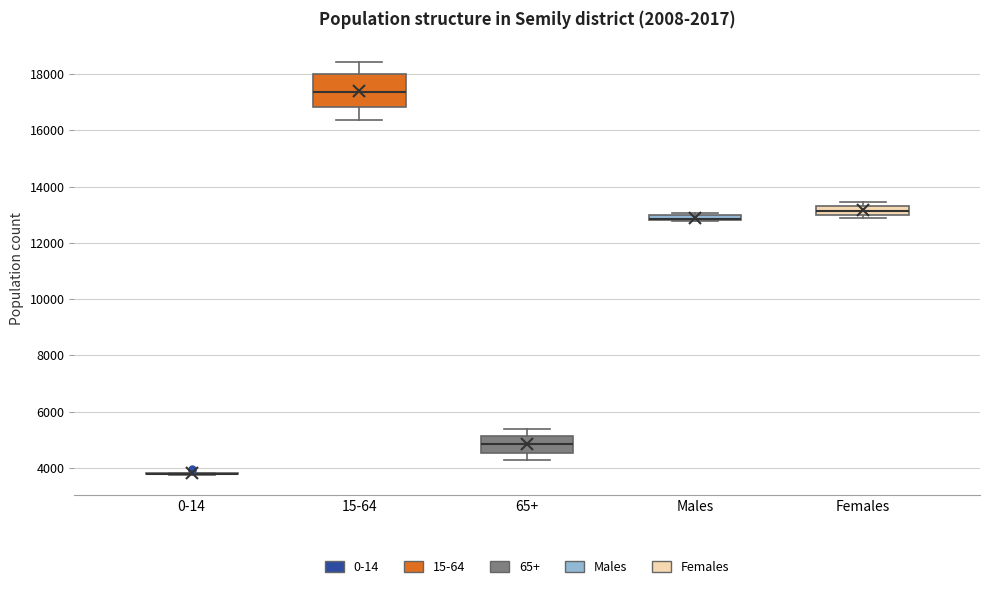

Where is the upper edge of the box for Males on the y-axis? The values are not printed on the chart, so give them approximately, as read against the axis.

13000